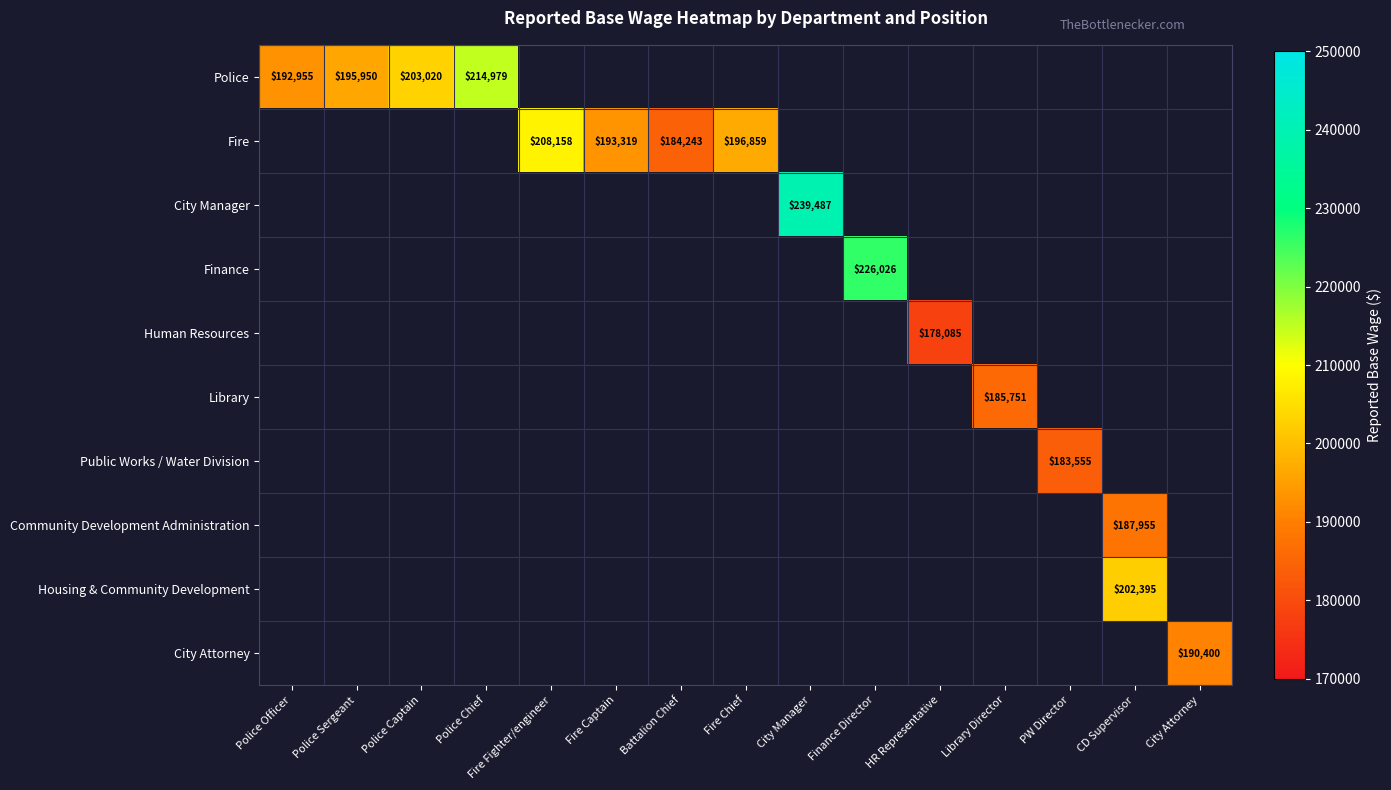

List the labels in order of Police value, smallest first.

Police Officer, Police Sergeant, Police Captain, Police Chief, Fire Fighter/engineer, Fire Captain, Battalion Chief, Fire Chief, City Manager, Finance Director, HR Representative, Library Director, PW Director, CD Supervisor, City Attorney